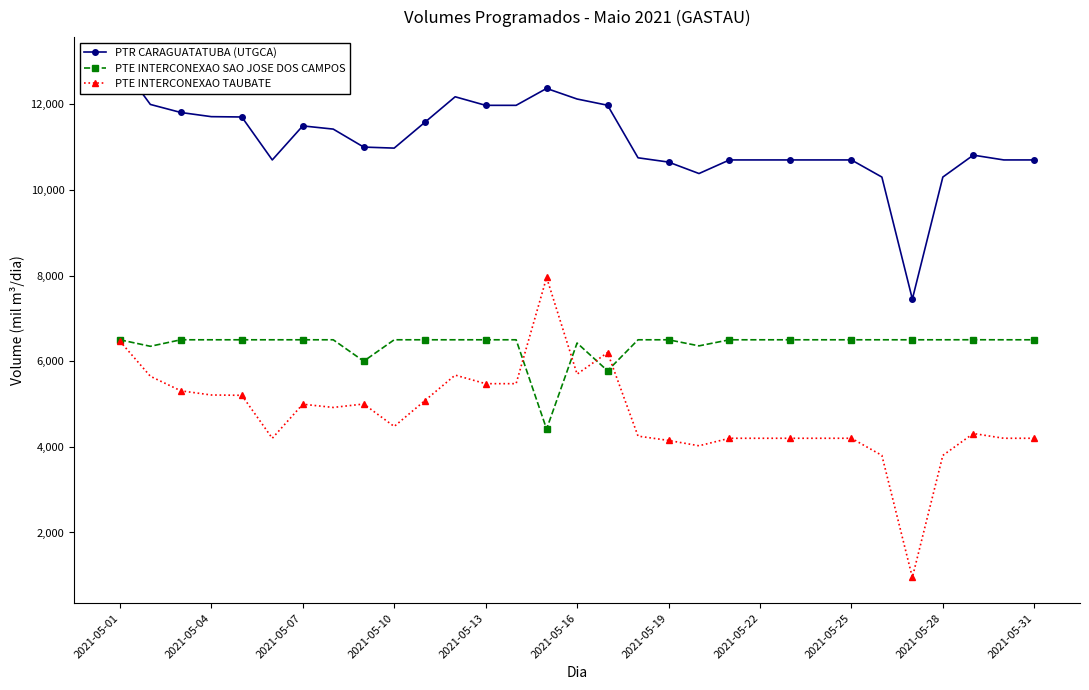

What are all the series names shown in the legend?

PTR CARAGUATATUBA (UTGCA), PTE INTERCONEXAO SAO JOSE DOS CAMPOS, PTE INTERCONEXAO TAUBATE